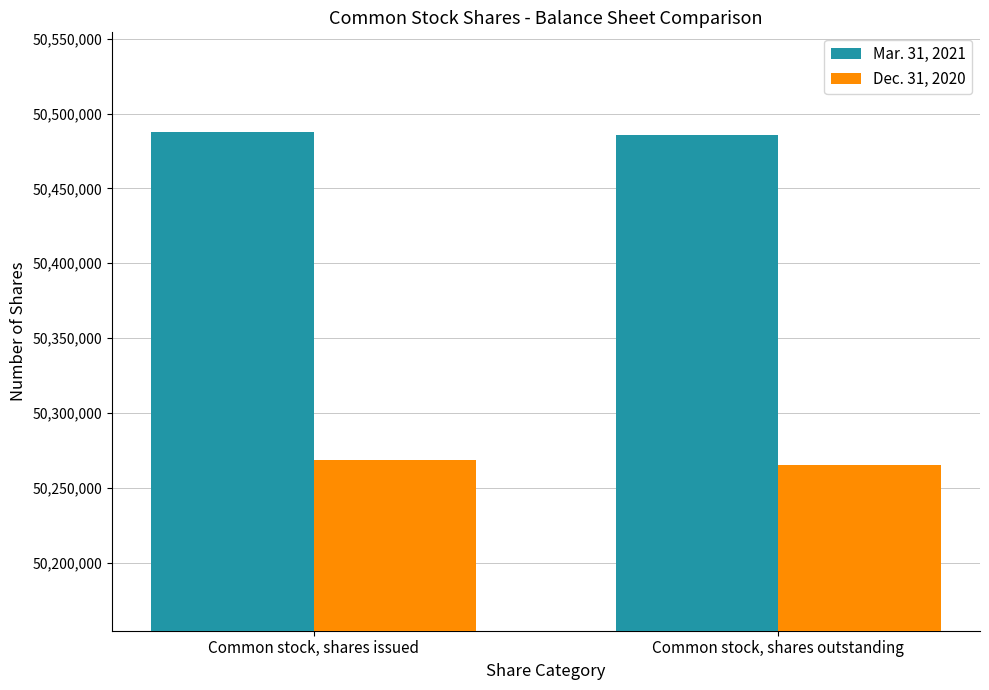

Is it true that Dec. 31, 2020 equals 50268666 at Common stock, shares issued?

True